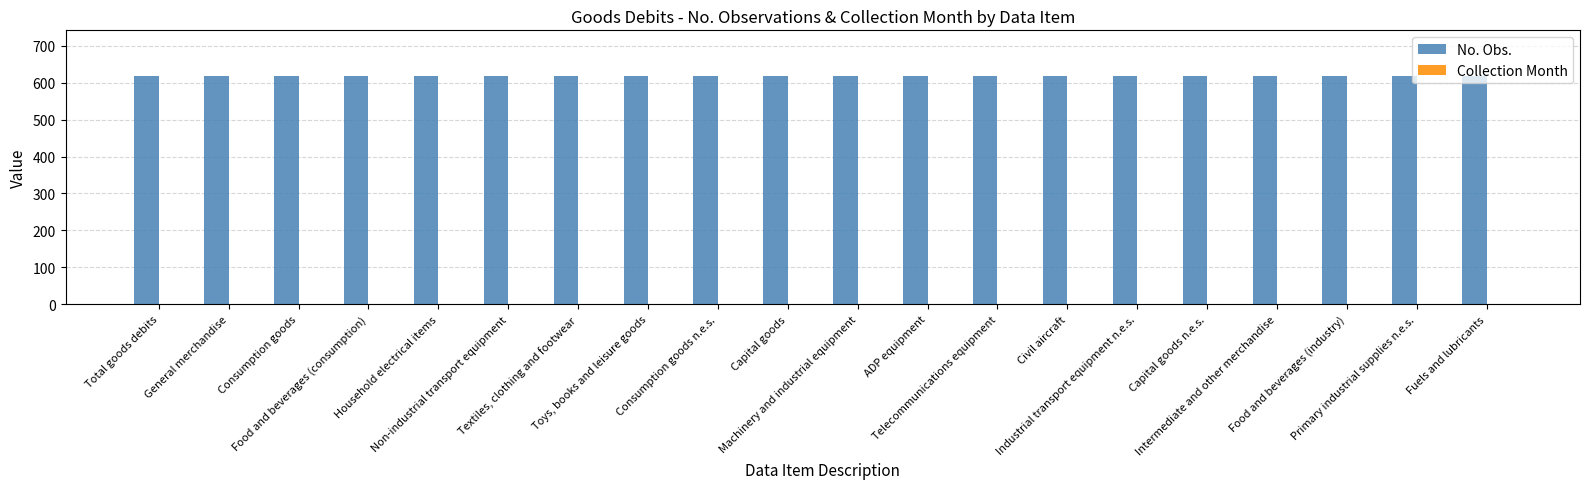

What is the maximum value for No. Obs.?

618